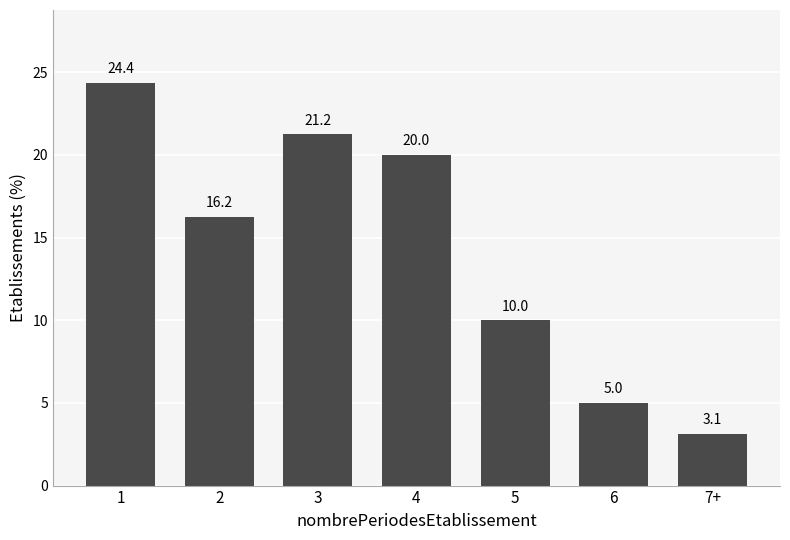

Which label corresponds to the smallest value in the chart?

7+